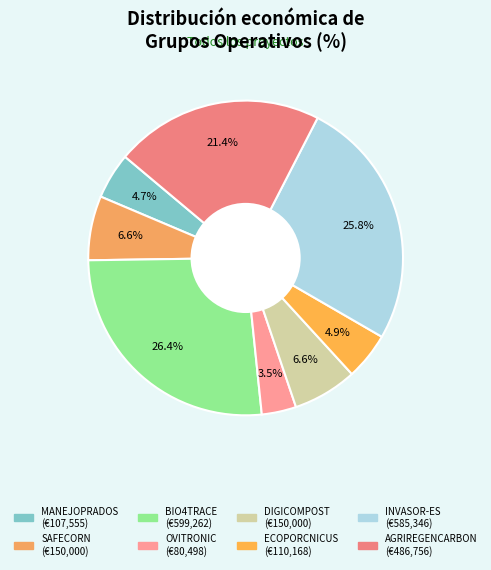

How many slices are in this pie chart?

8